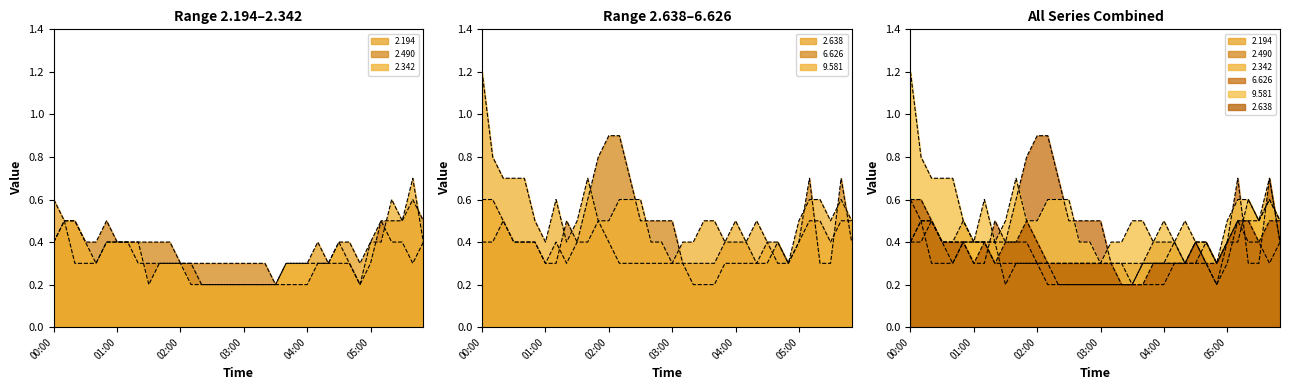

What is the approximate value of   2.194 at 02:00?

0.3